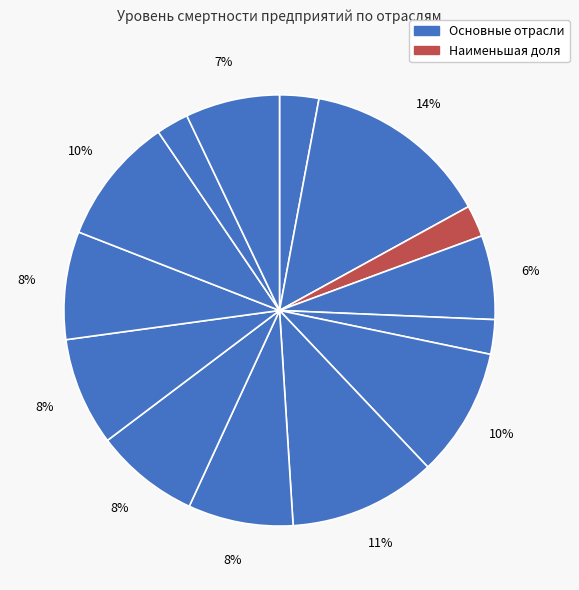

Count the number of slices in the pie.

14